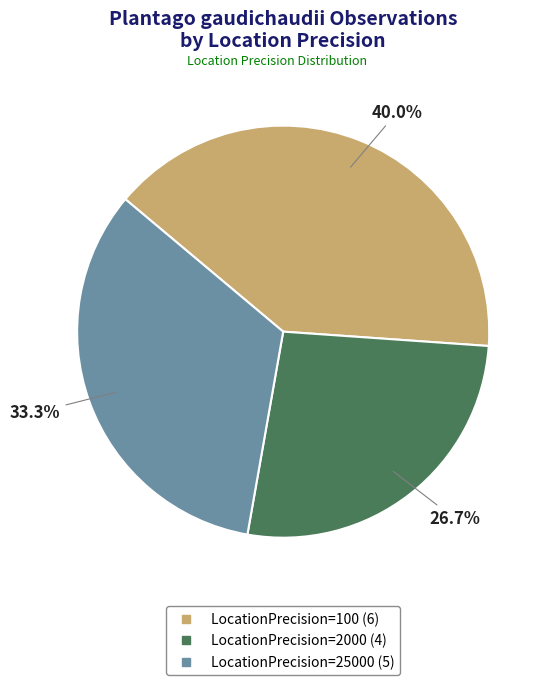

Is there a majority slice in this chart?

No